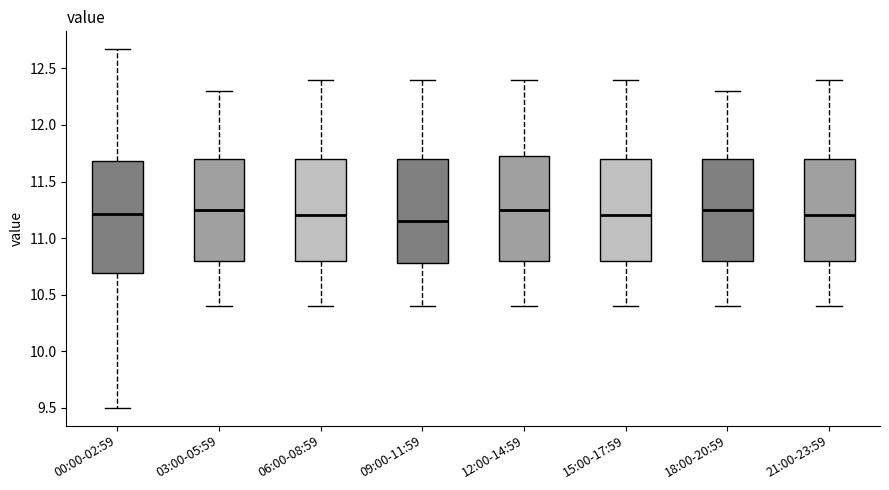

Which box has the lowest median line?

09:00-11:59